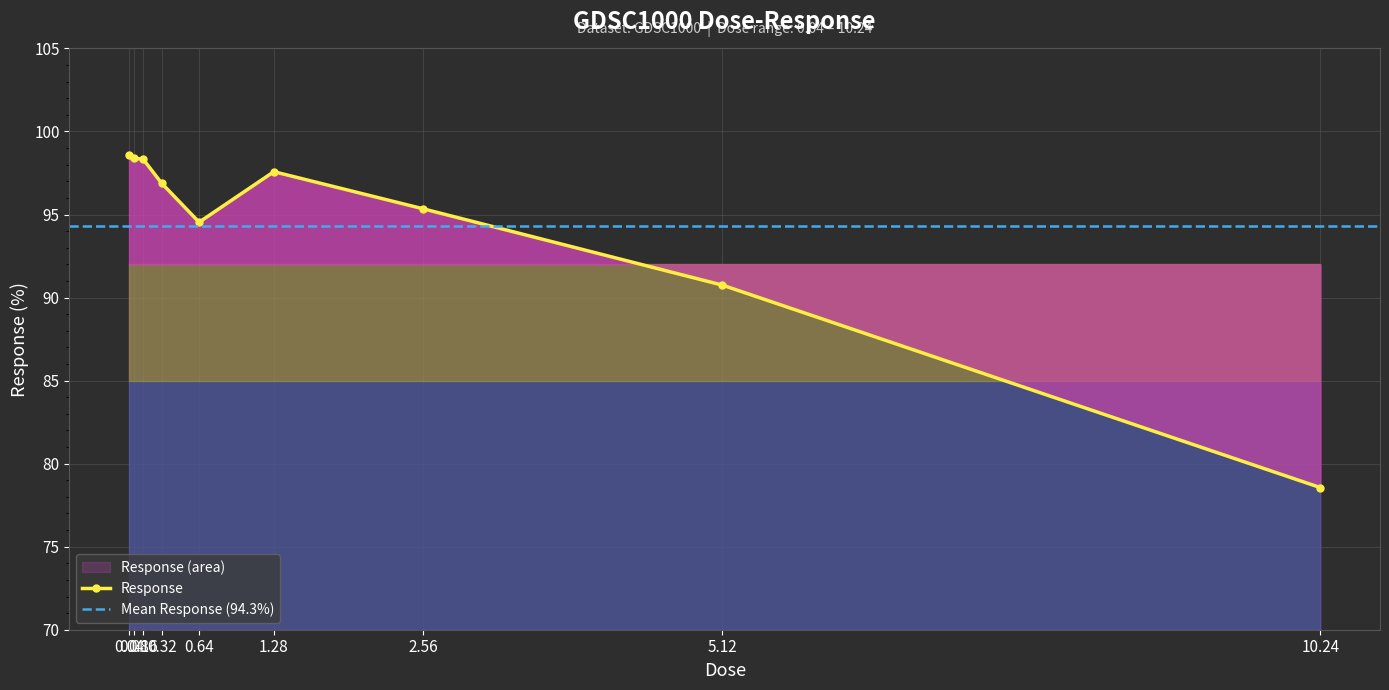

What is the difference between the maximum and minimum values?

20.0